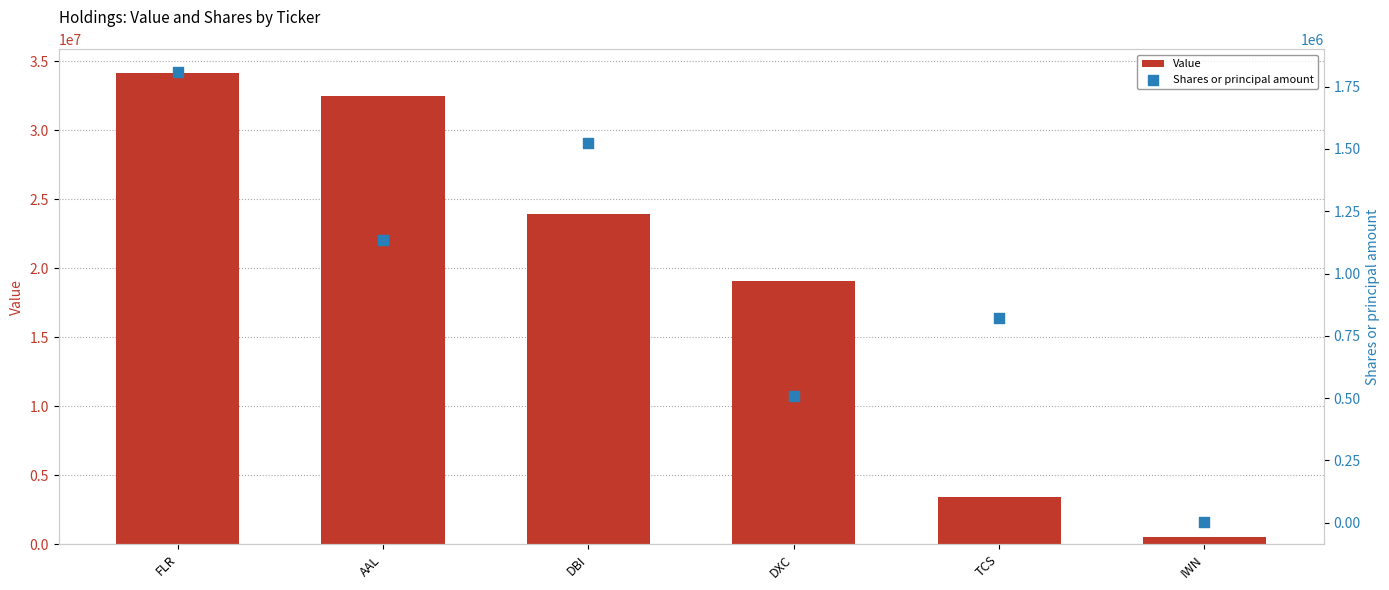

What are all the series names shown in the legend?

Value, Shares or principal amount